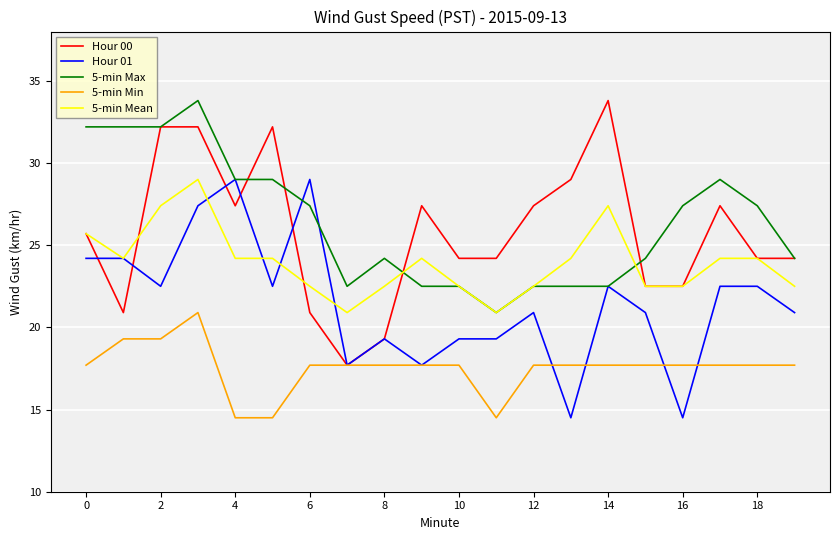

Which series has the largest total across all categories?

5-min Max